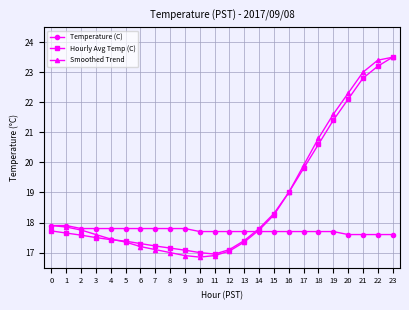

What is the value of the Smoothed Trend point at the 10th from the left?

16.9